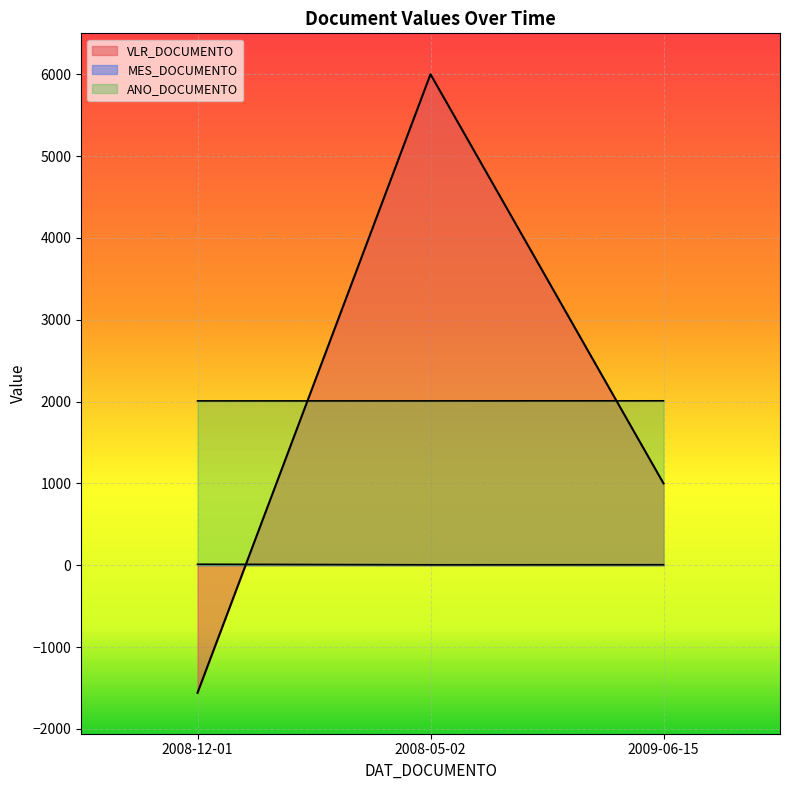

Which label corresponds to the smallest value in the chart?

2008-12-01